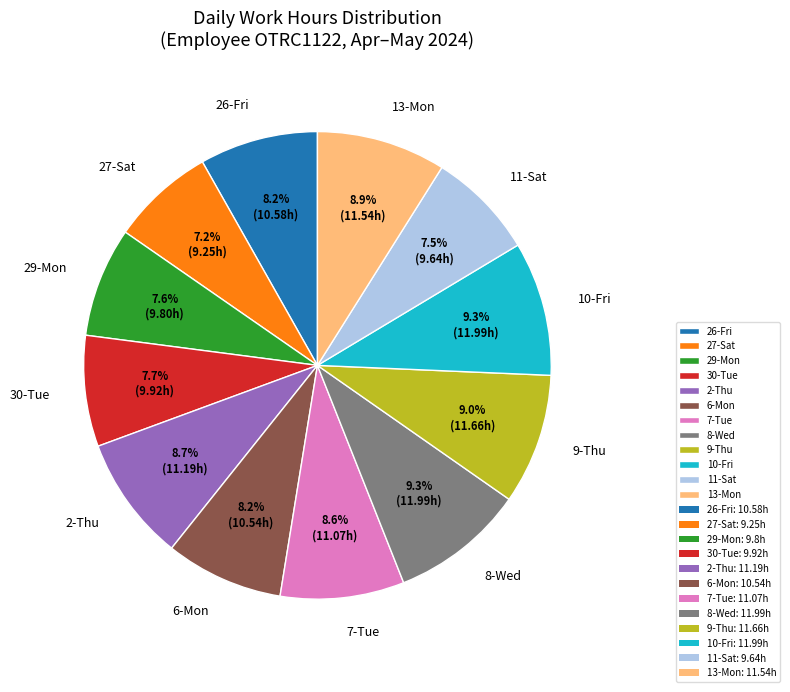

Between 29-Mon and 2-Thu, which is larger?

2-Thu